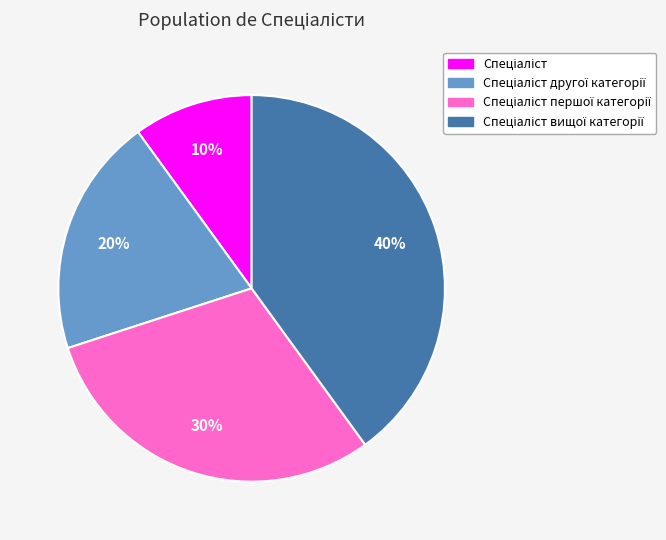

How many slices are in this pie chart?

4